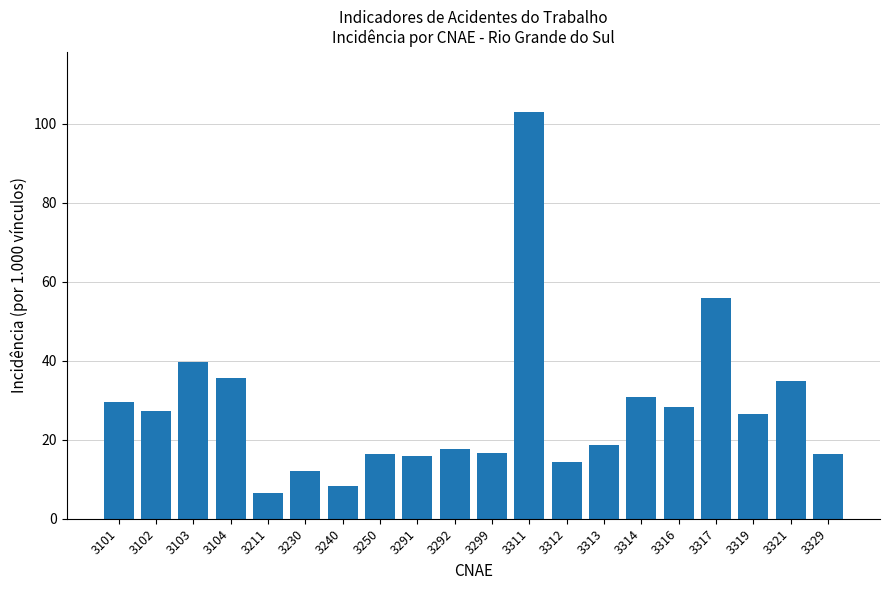

What is the difference between the maximum and second lowest values?

94.6